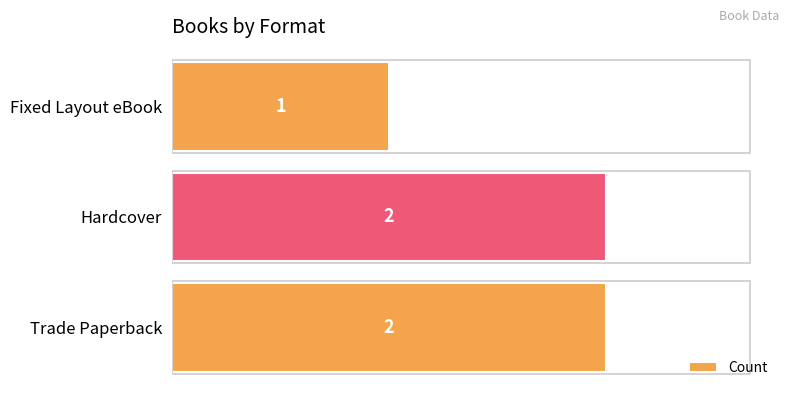

The chart shows a value of 1 at Fixed Layout eBook. True or false?

True